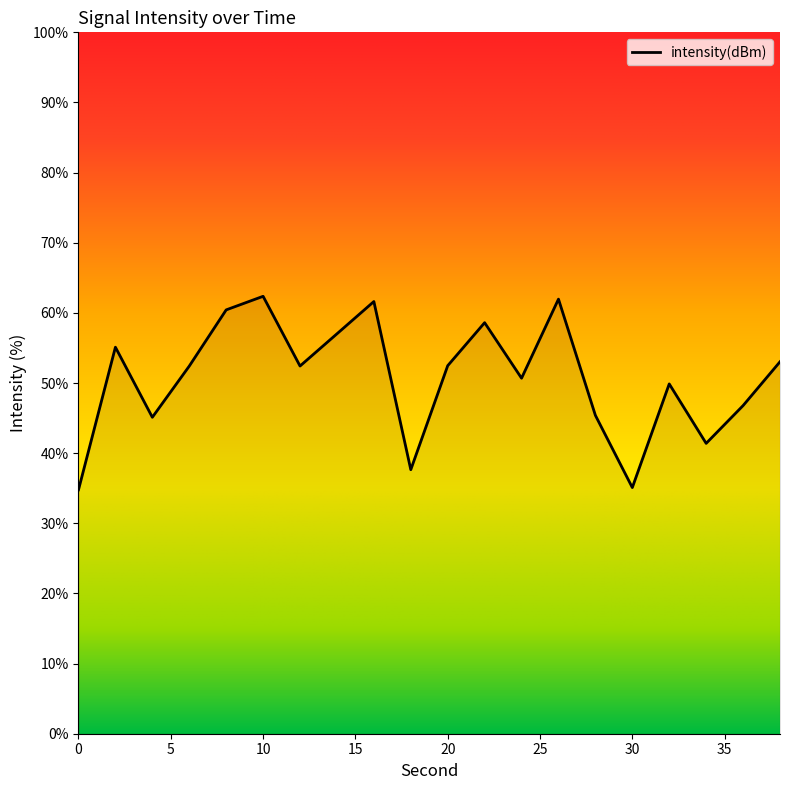

What is the minimum value shown in the chart?

34.8